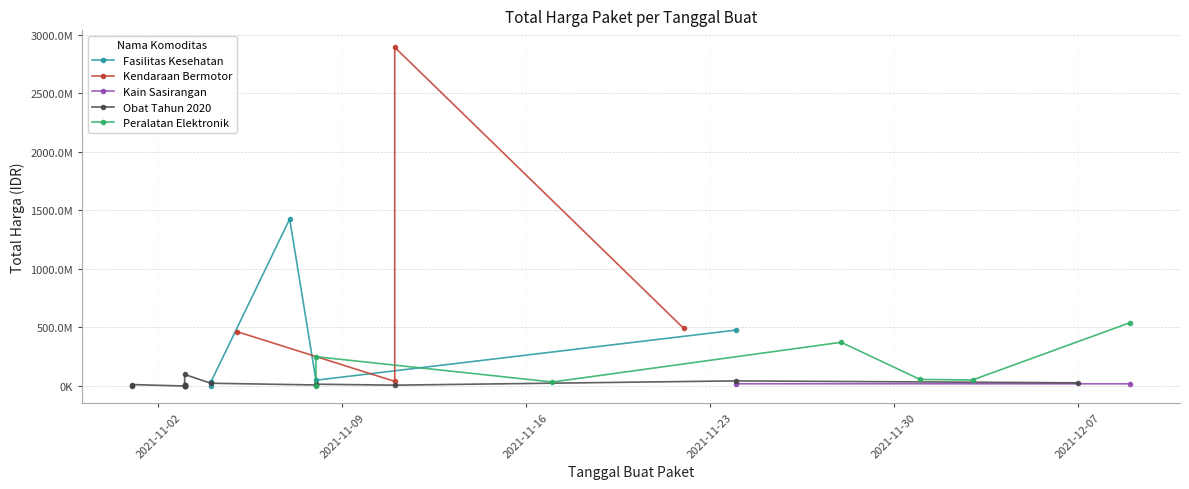

Which has a higher value, 2021-11-08 or 2021-11-17?

2021-11-17